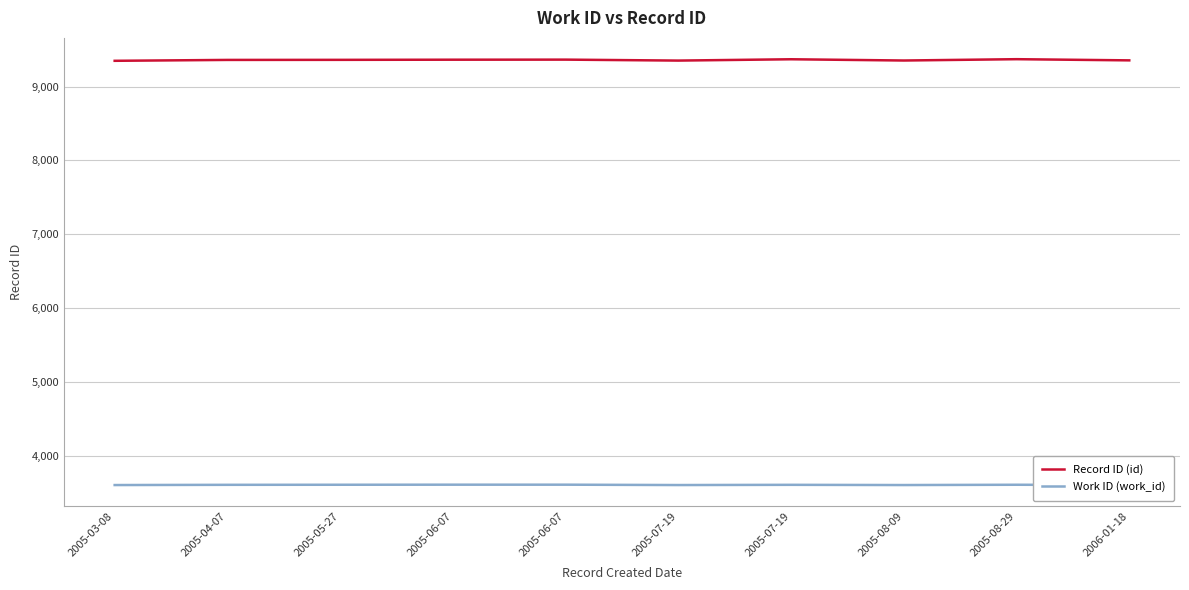

What are all the series names shown in the legend?

Record ID (id), Work ID (work_id)